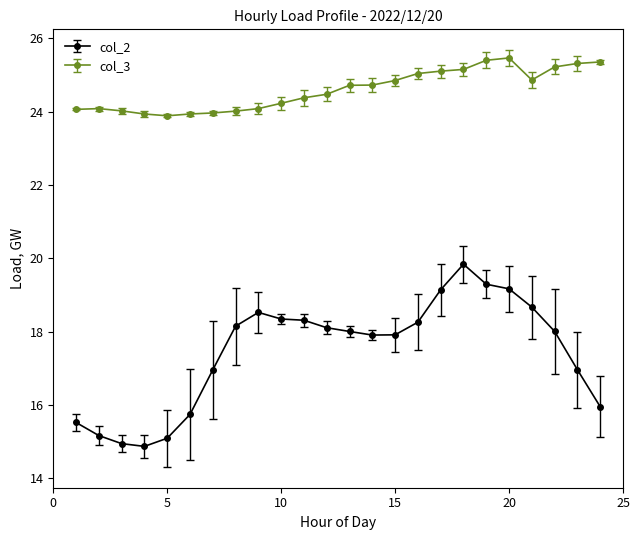

How many distinct data groups are displayed?

2